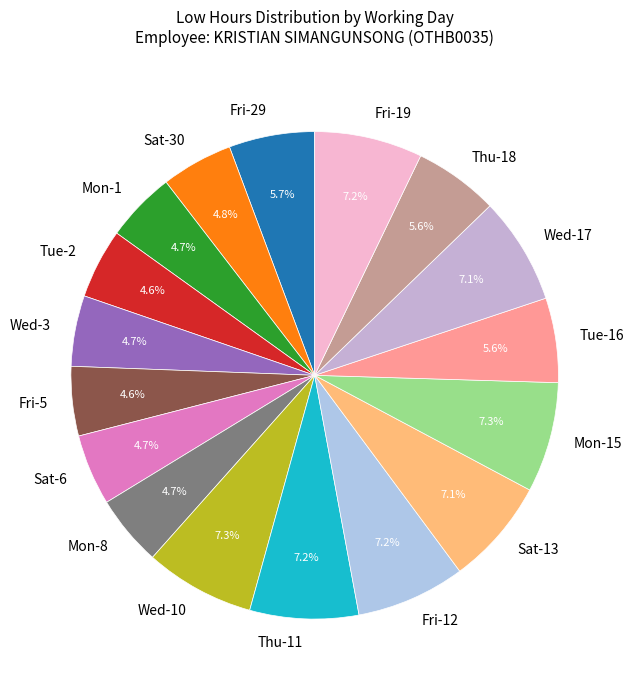

Between Tue-16 and Fri-19, which is larger?

Fri-19